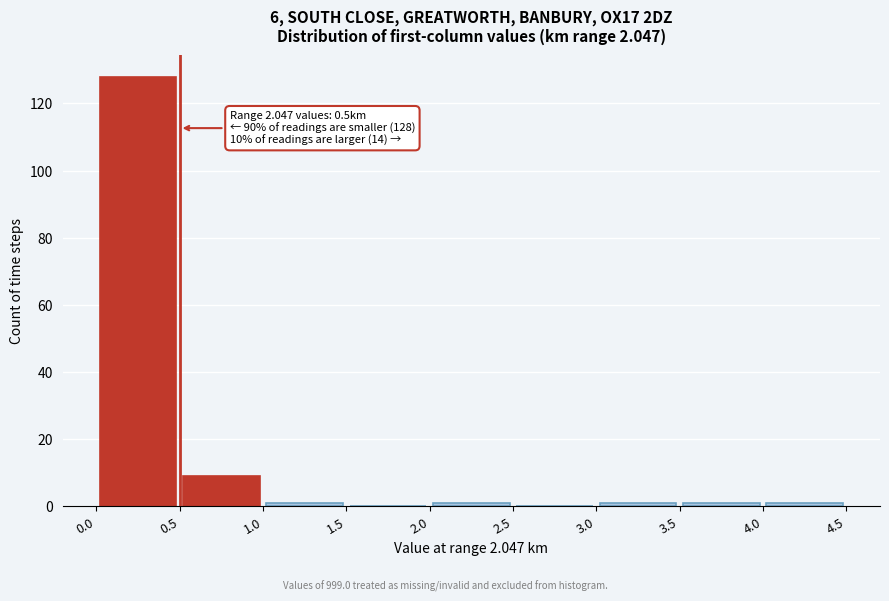

Which range on the x-axis has the tallest bar?

0.0 to 0.5